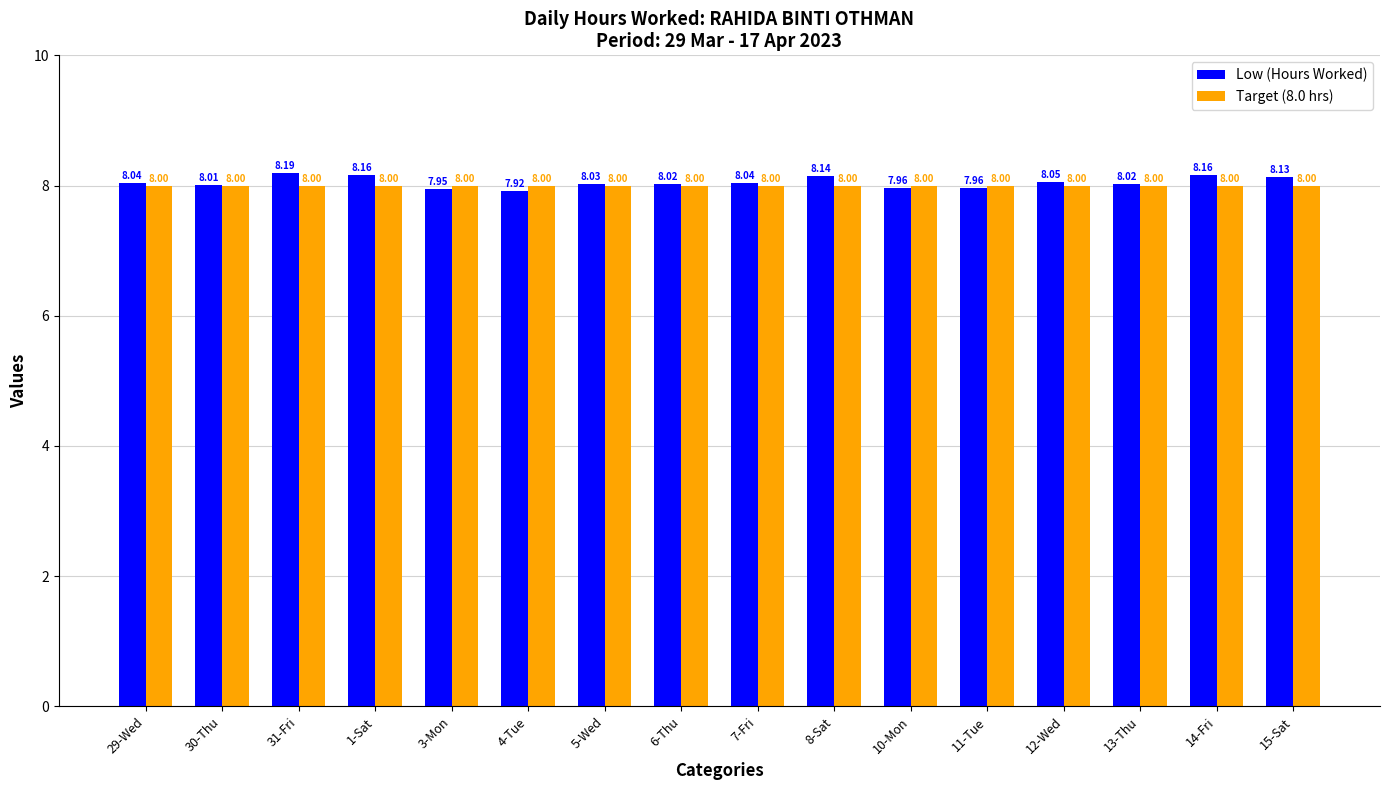

What is the value of the Target (8.0 hrs) bar at the 4th from the left?

8.0